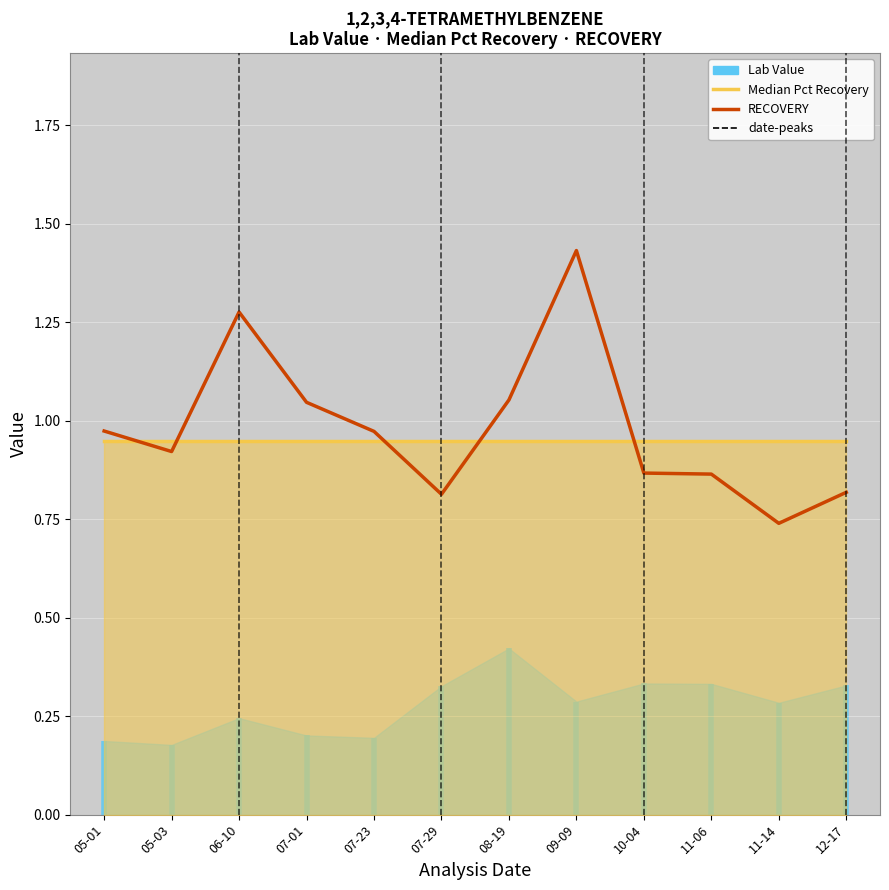

List the labels in order of value, largest first.

09-09, 06-10, 08-19, 07-01, 05-01, 07-23, 05-03, 10-04, 11-06, 12-17, 07-29, 11-14